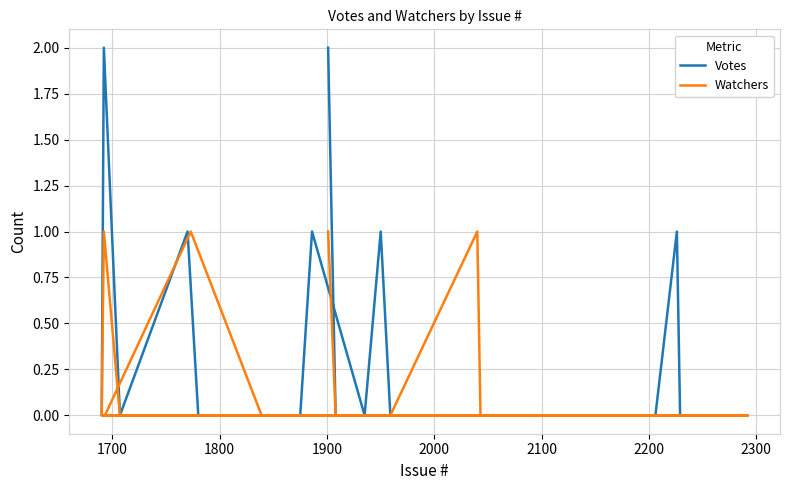

Which series has the widest spread of values?

Votes